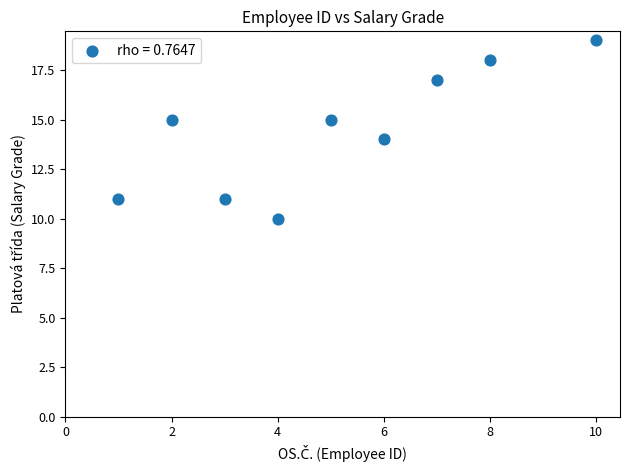

What is the average X value?

5